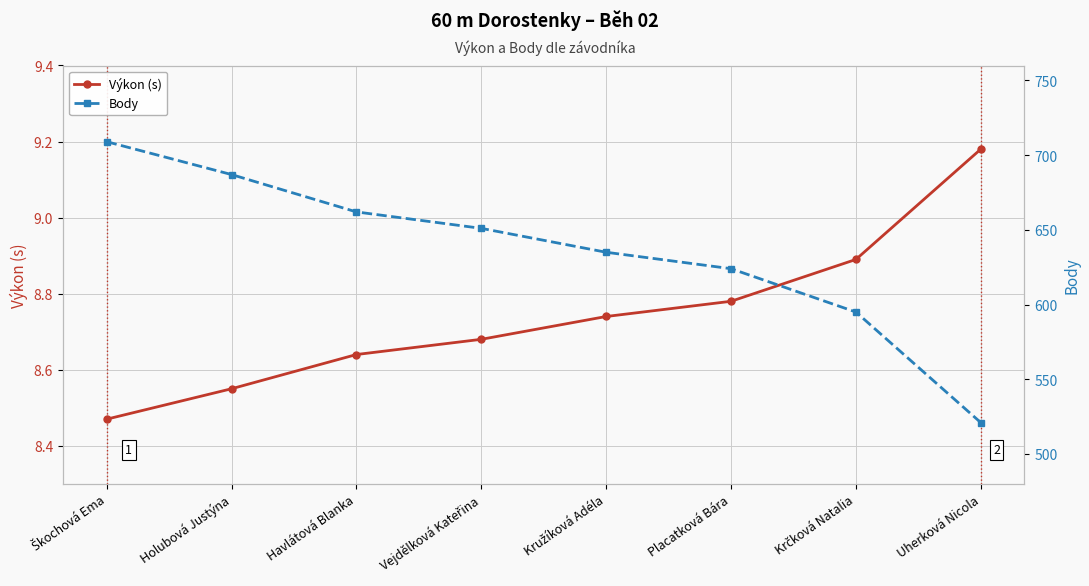

What is the average value of the Výkon (s) series?

8.7